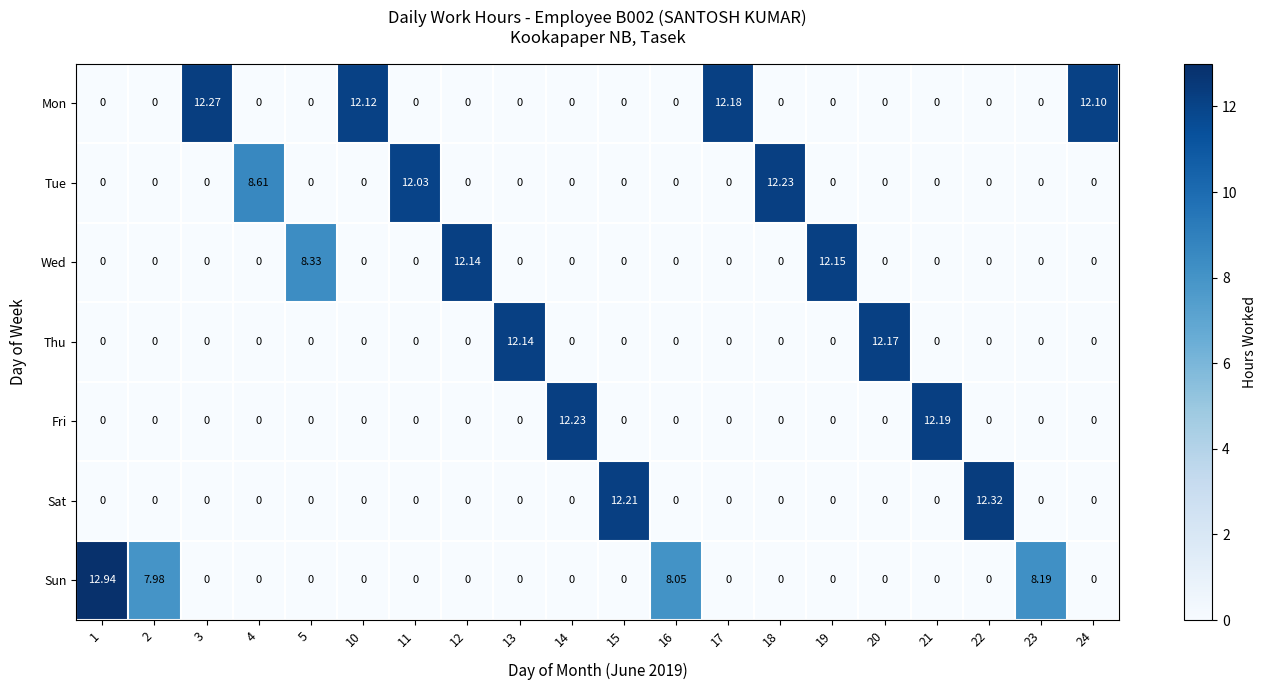

What is the total value across all series at 21?

12.2